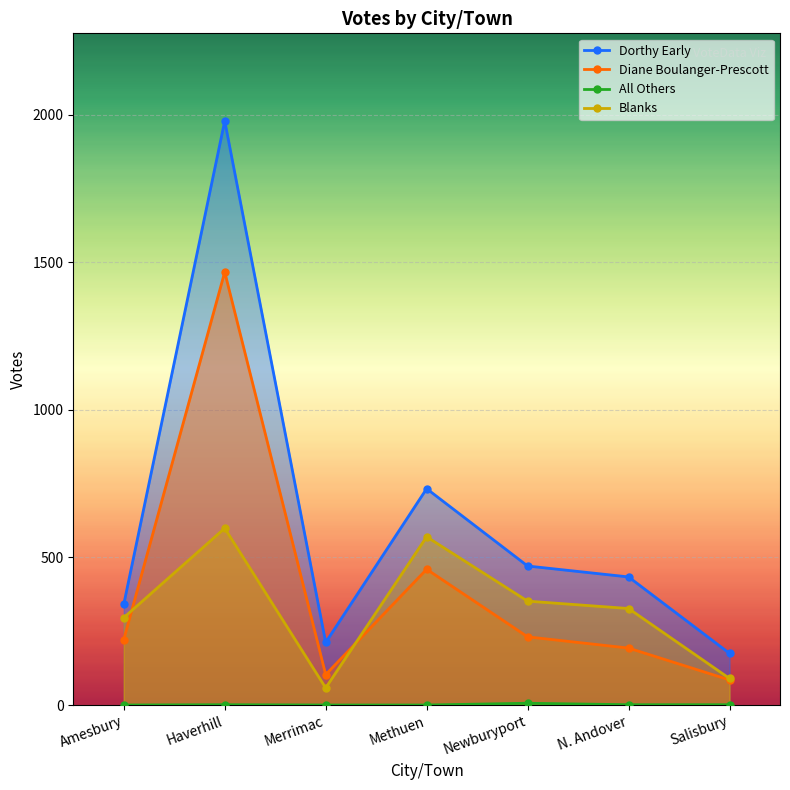

In Diane Boulanger-Prescott, how many points are lower than both neighbors (excluding endpoints)?

1